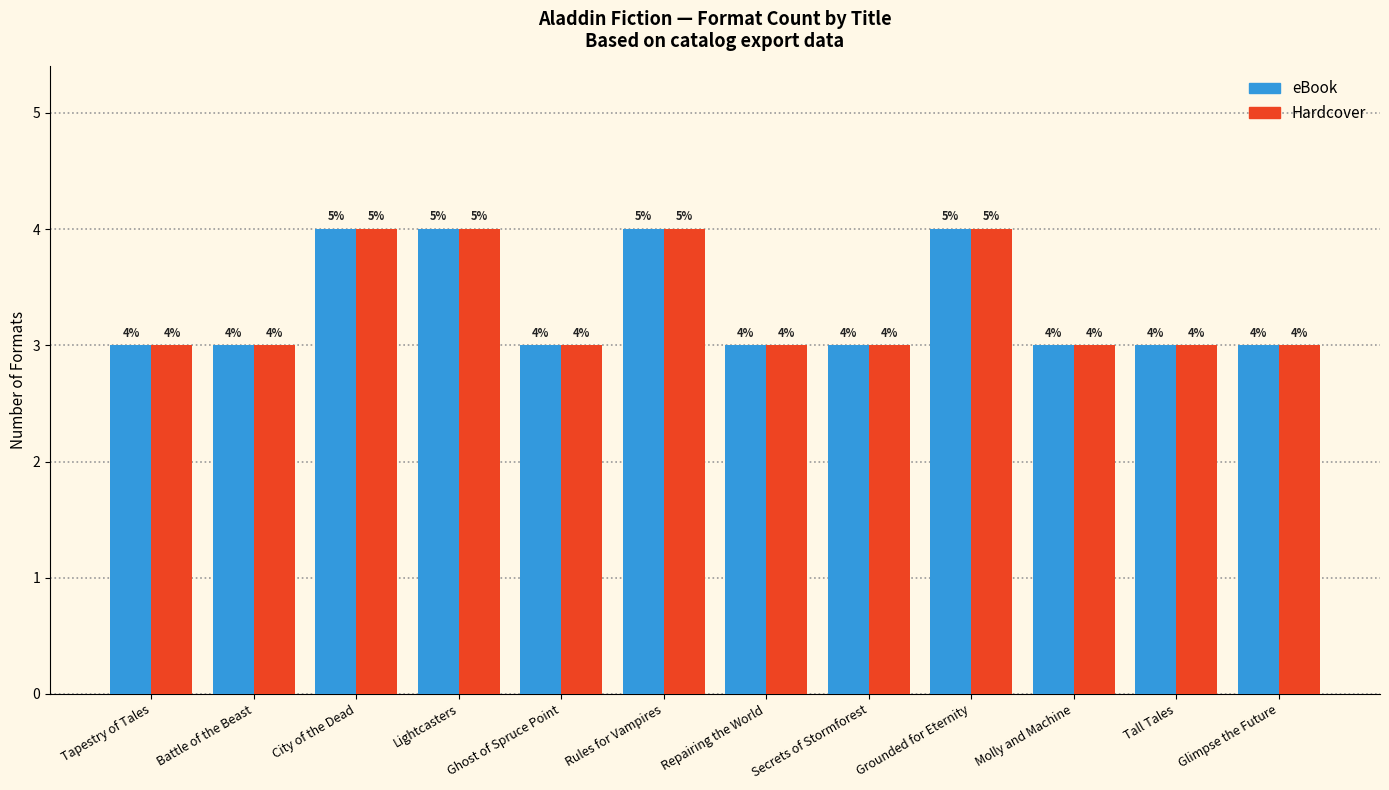

What value does the eBook series have at Molly and Machine?

3